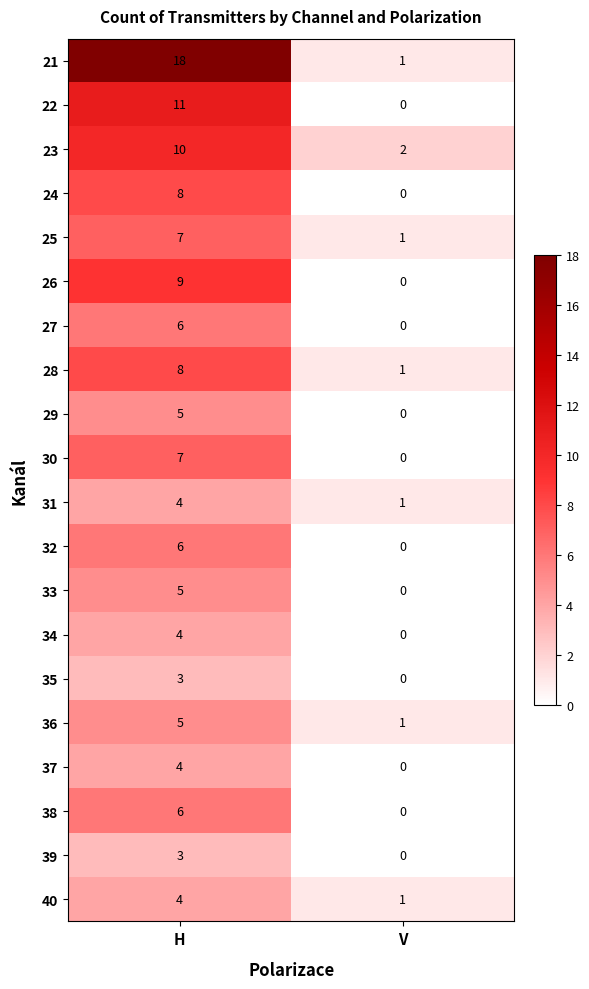

Where is 31 nearest to the value 2?

V